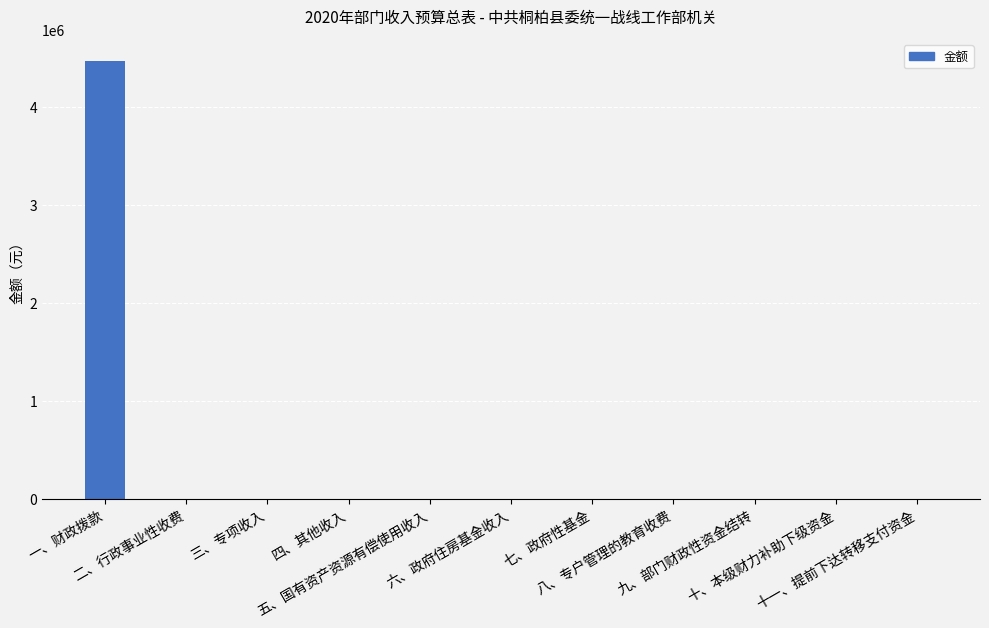

Are the bars horizontal?

No